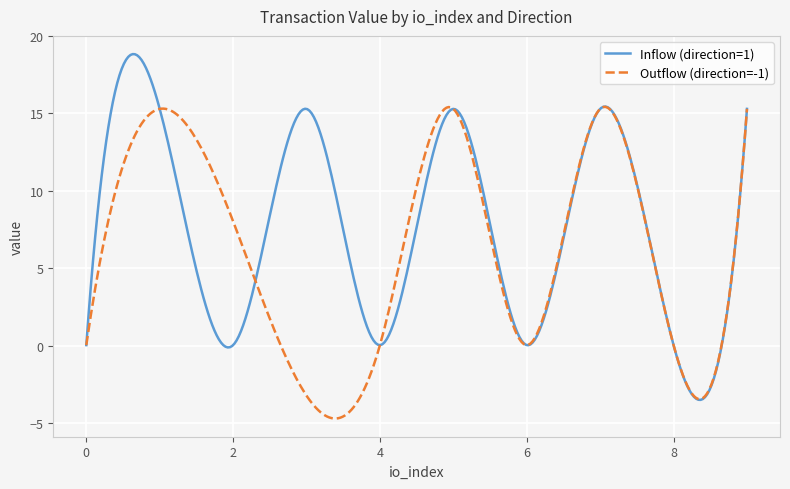

Which series has the largest total across all categories?

Inflow (direction=1)